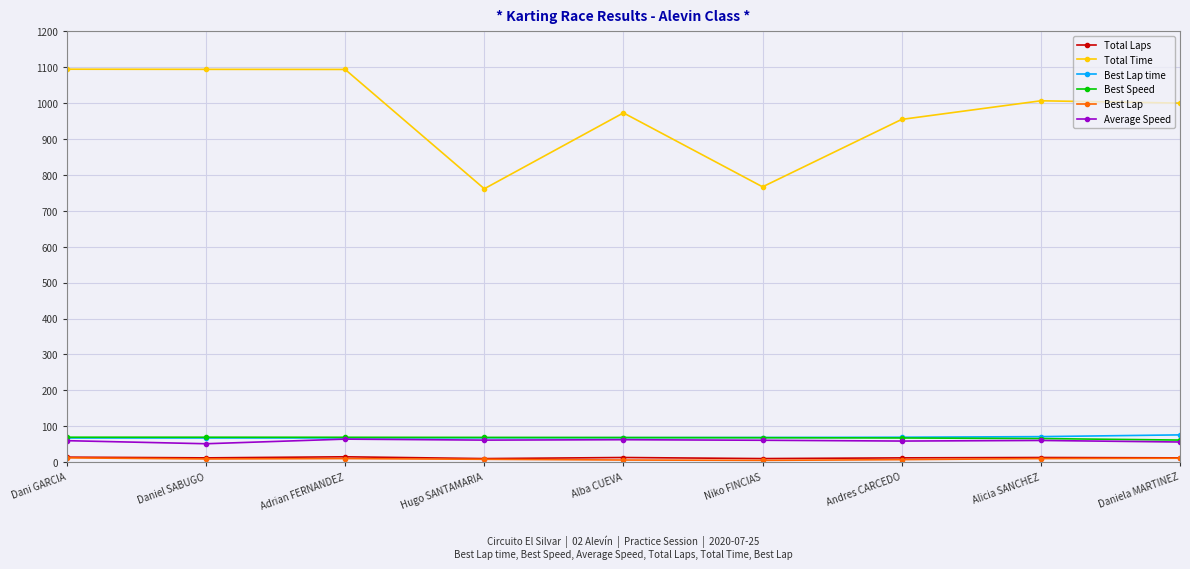

Is it true that Best Lap equals 5.0 at Niko FINCIAS?

True